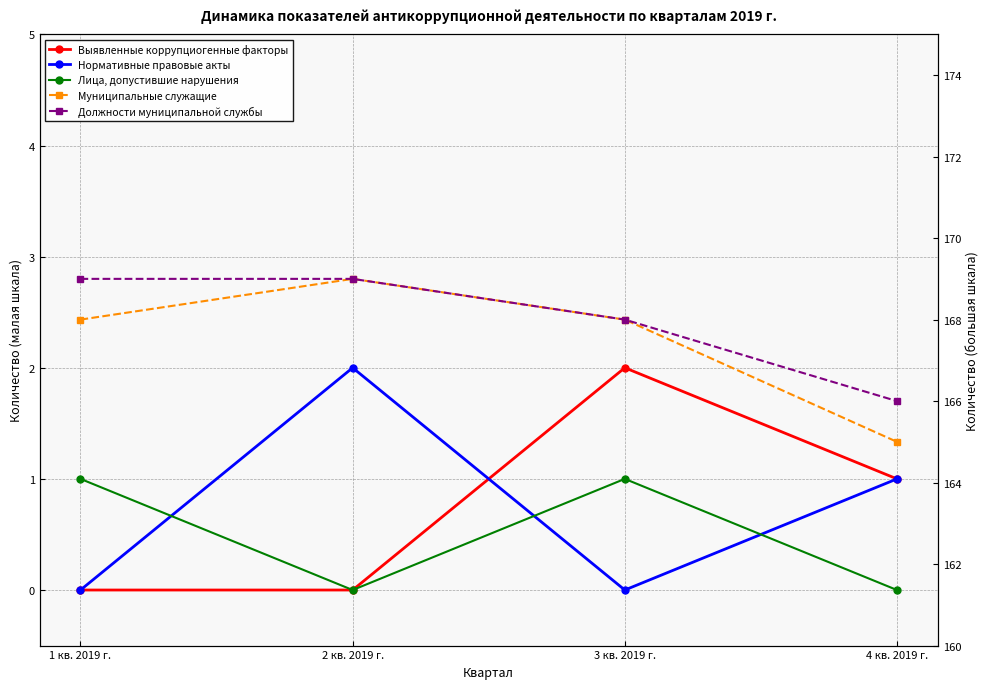

True or false: Муниципальные служащие and Должности муниципальной службы intersect in this chart.

False